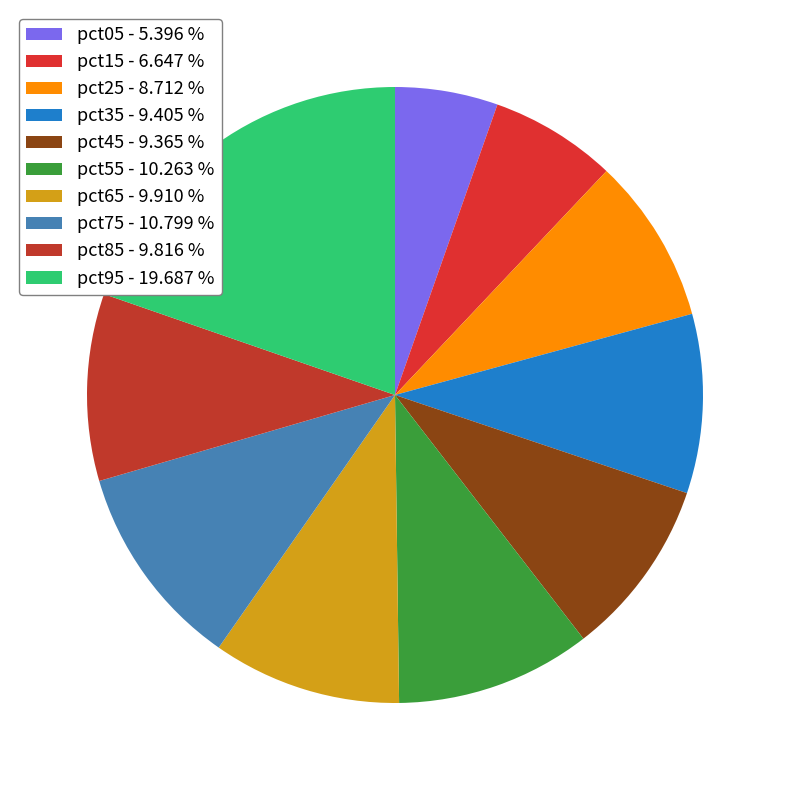

To the nearest percent, what is the difference between the largest and smallest slice percentages?

14%